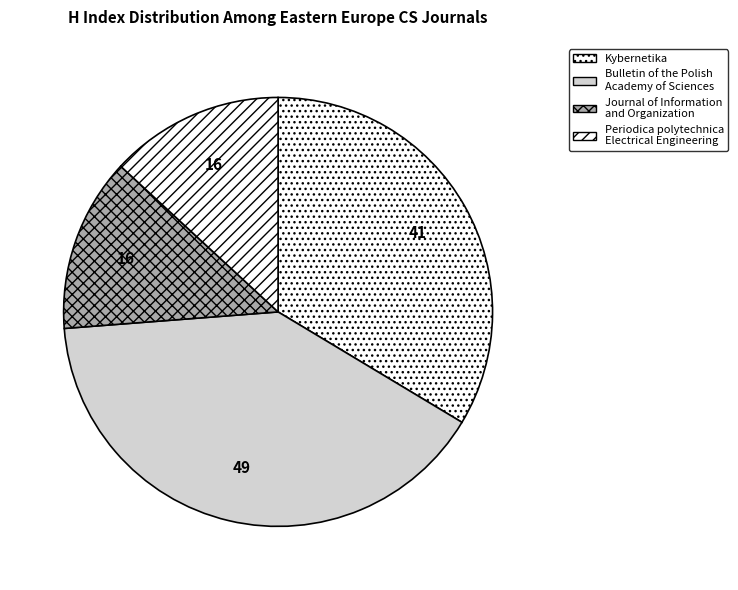

How many segments does this pie chart have?

4